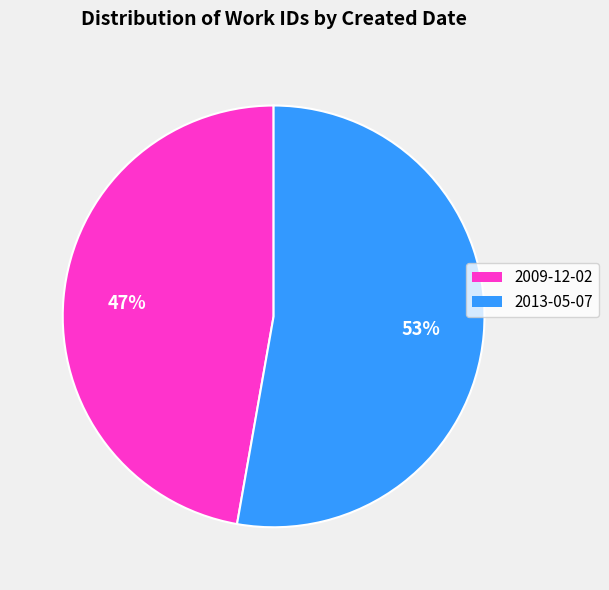

Count the number of slices in the pie.

2